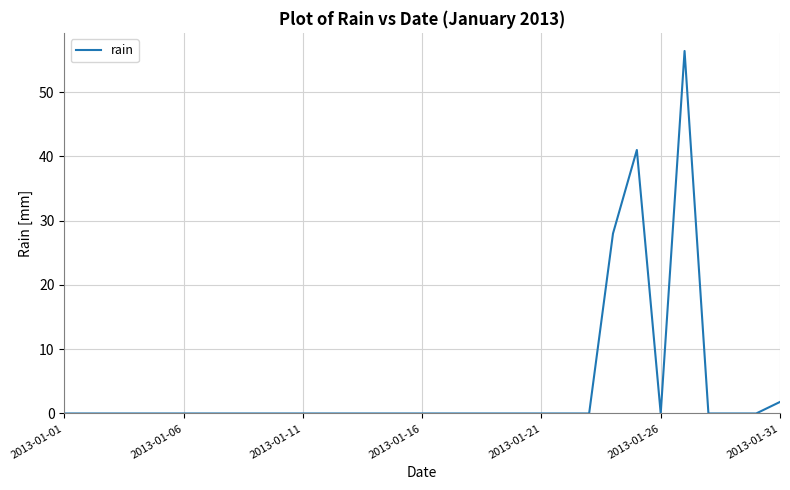

True or false: the data has more than 1 interior local peaks.

True